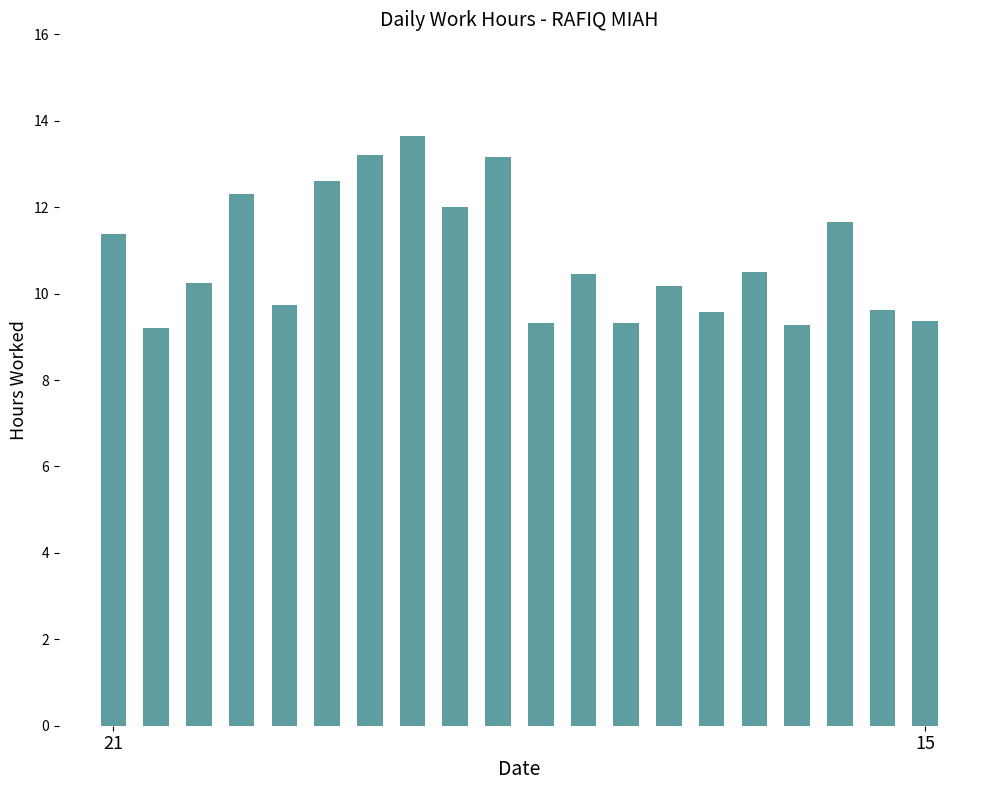

What is the sum of all values?

216.8